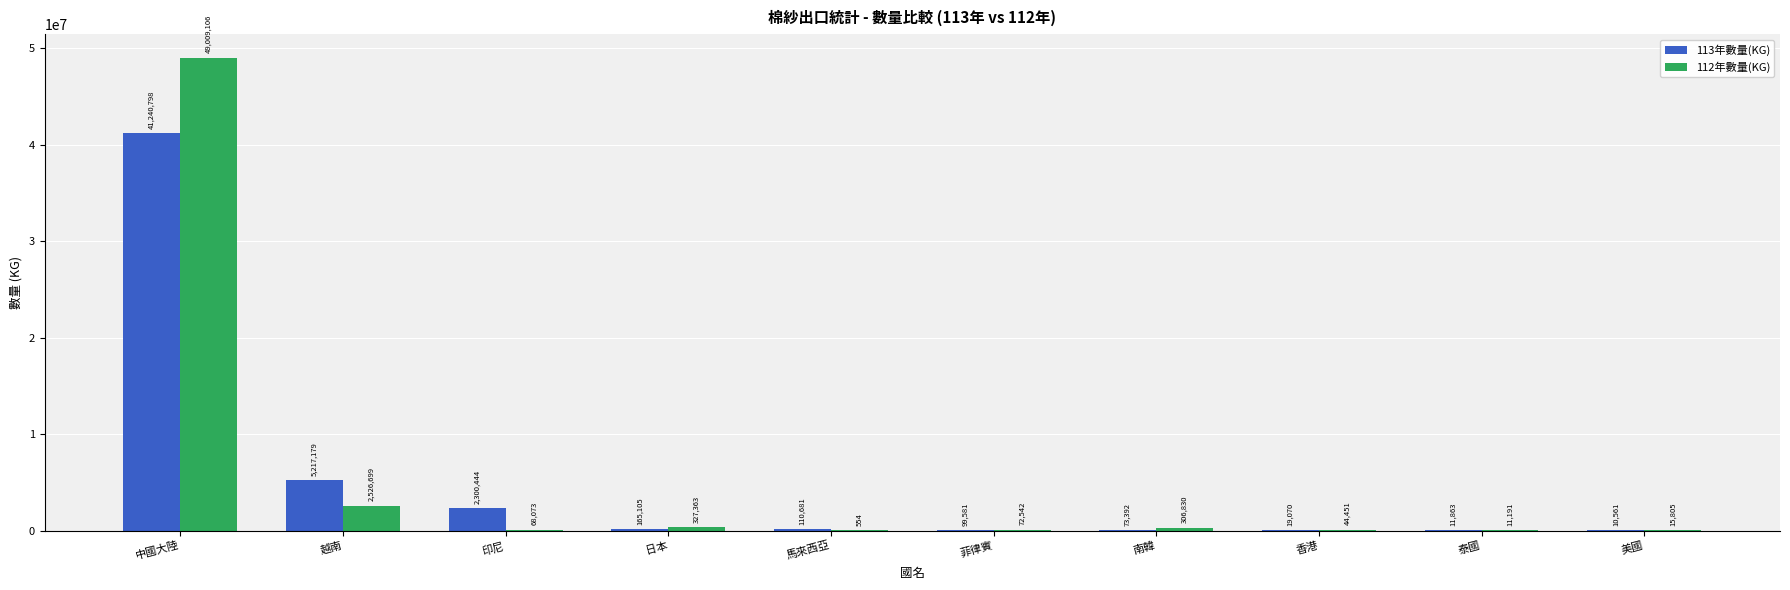

What is the sum of the 112年數量(KG) values at 越南 and 馬來西亞?

2527253